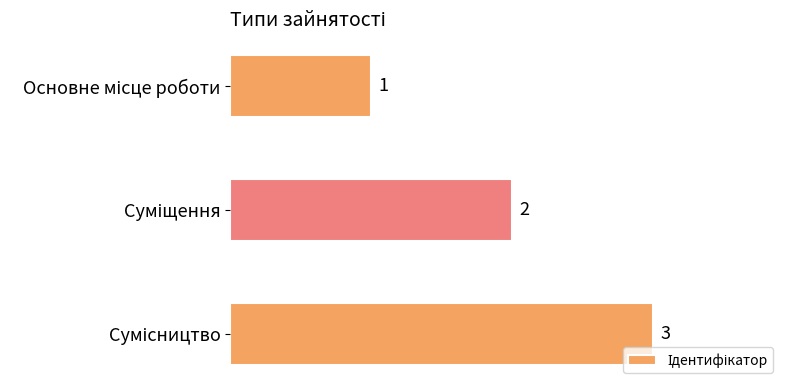

Are the bars grouped side by side (vs. stacked)?

No